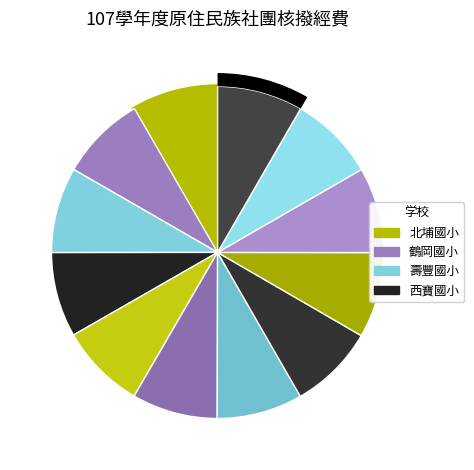

What is the largest slice in the pie chart?

北埔國小